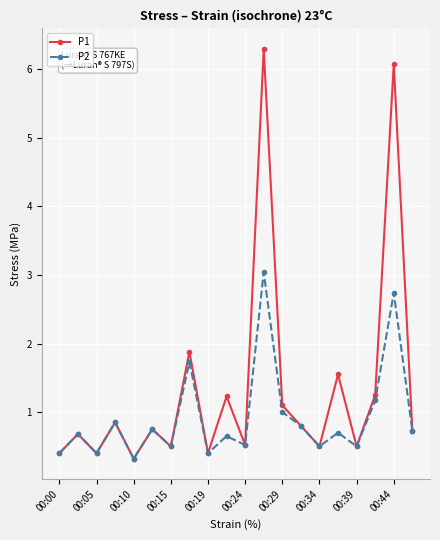

How many categories are shown in the chart?

20